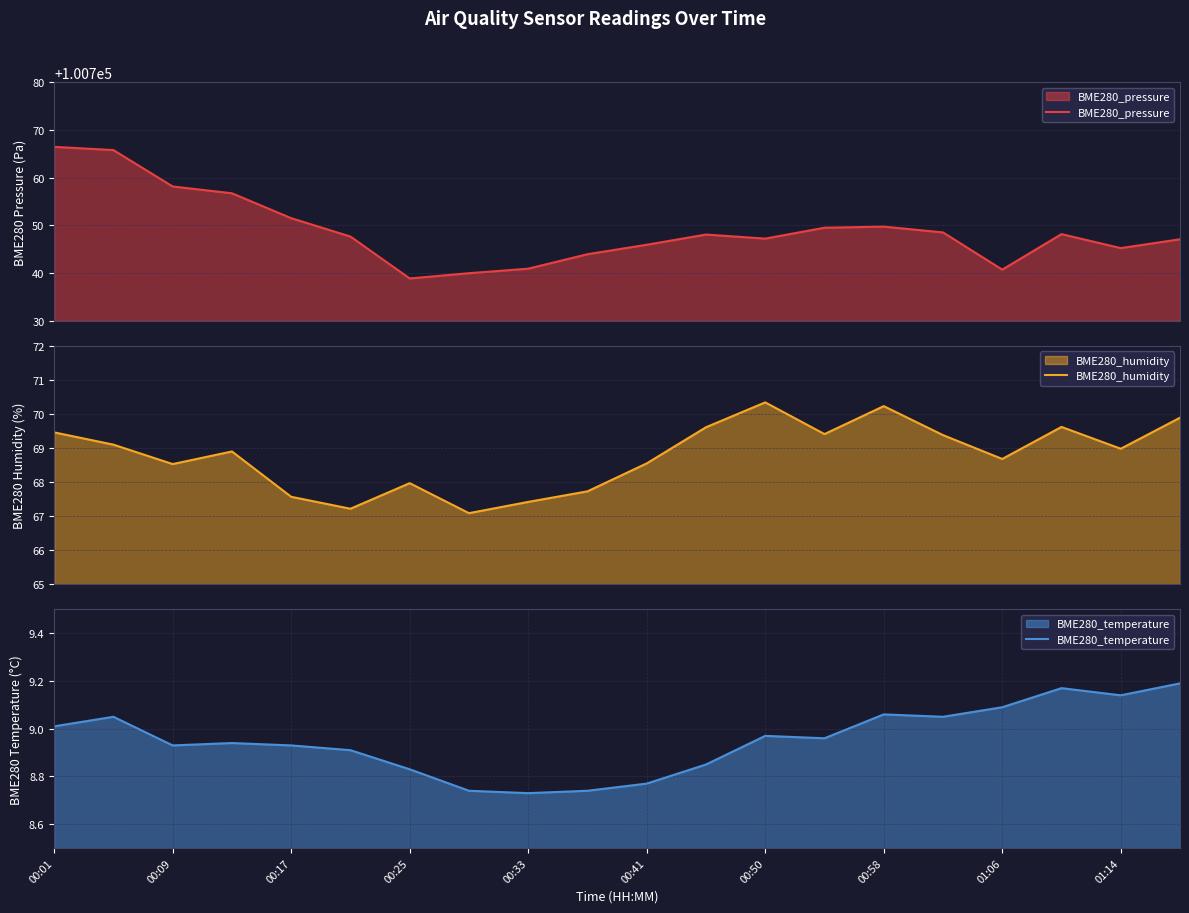

Which series has the widest spread of values?

BME280_pressure